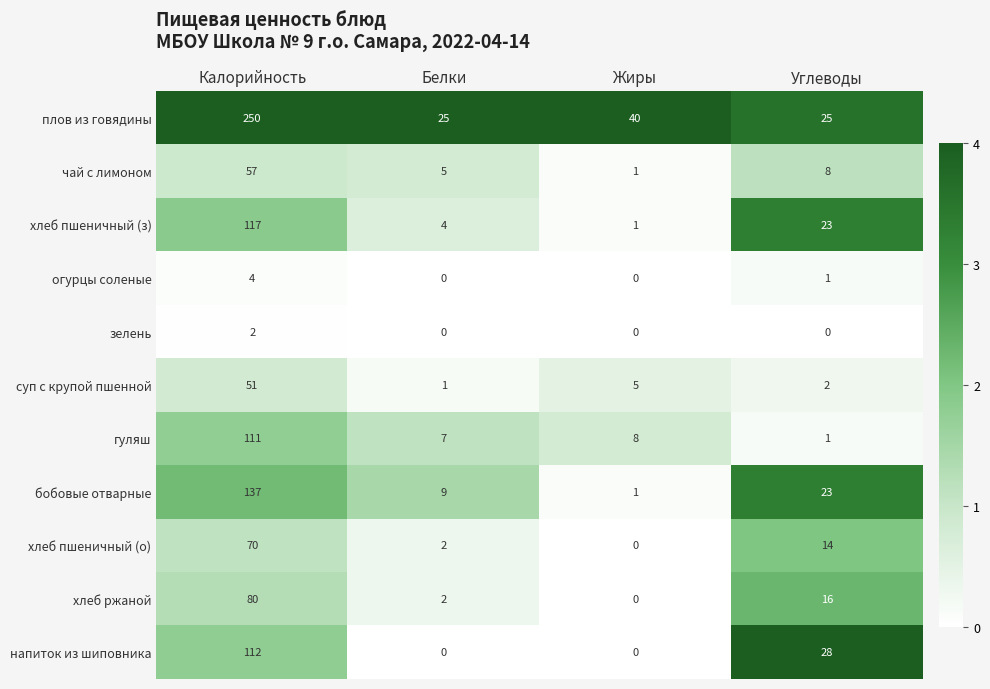

What is the total value across all series at Жиры?

56